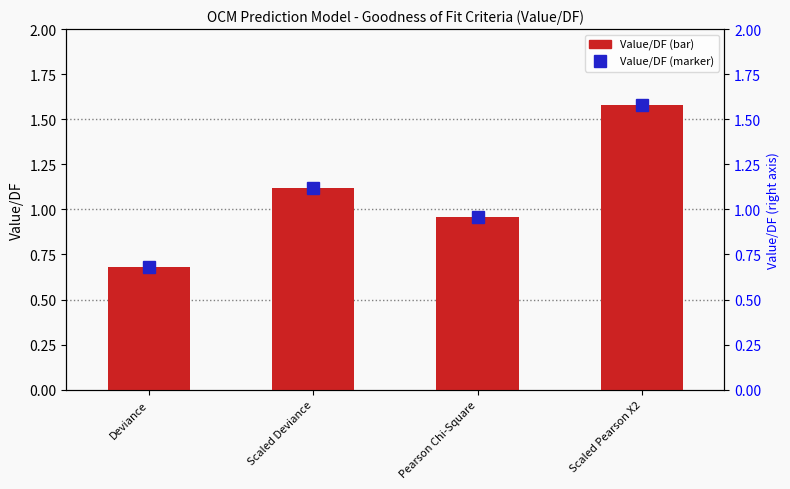

Which series has the largest total across all categories?

Value/DF